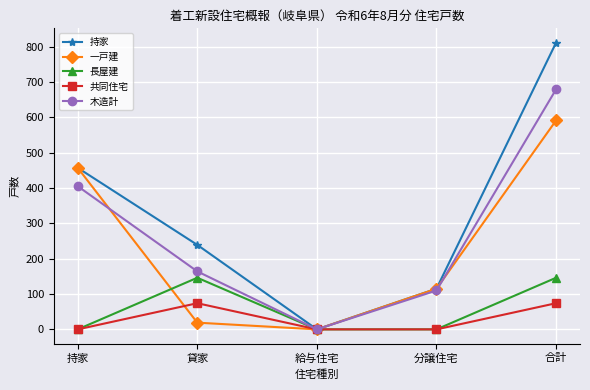

What are all the series names shown in the legend?

持家, 一戸建, 長屋建, 共同住宅, 木造計